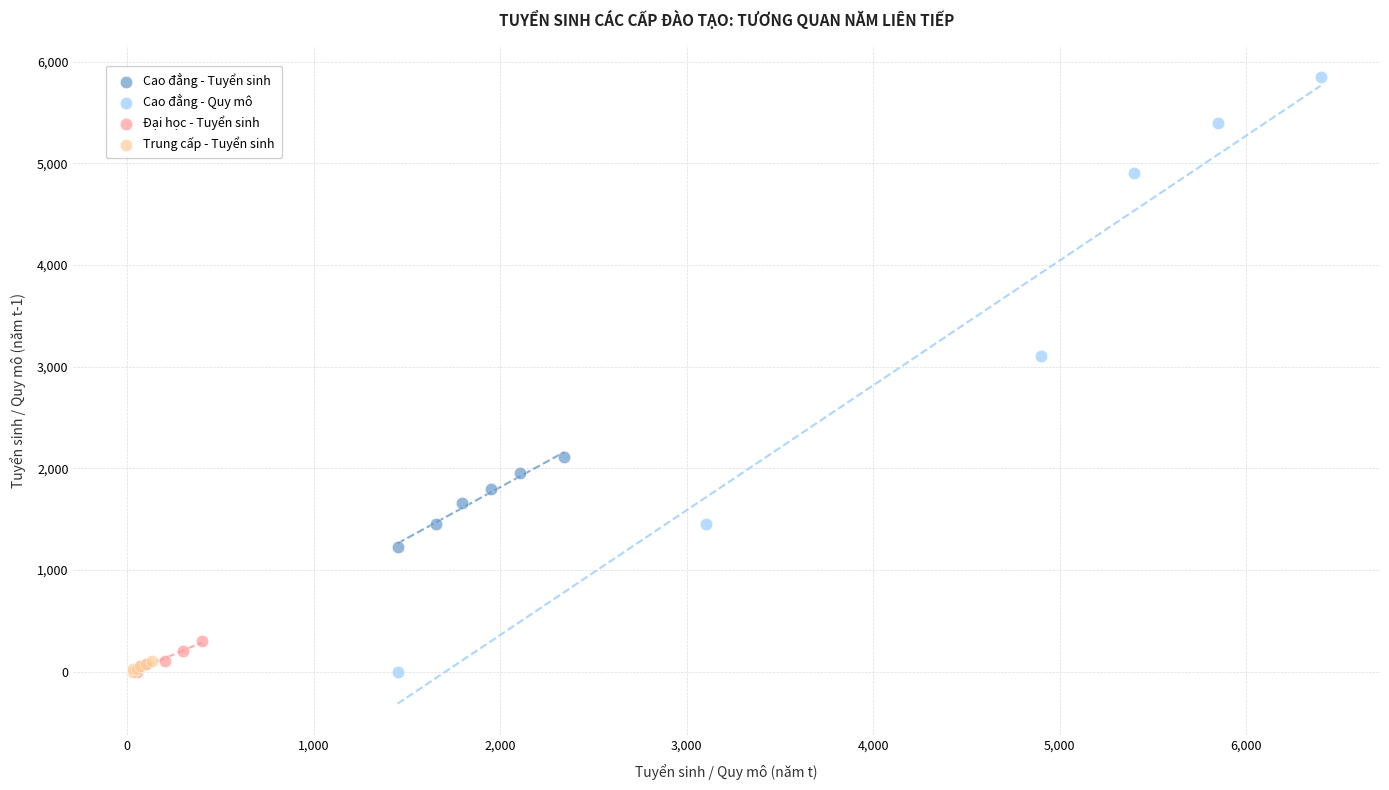

Which series has the largest Y range (max minus min)?

Cao đẳng - Quy mô